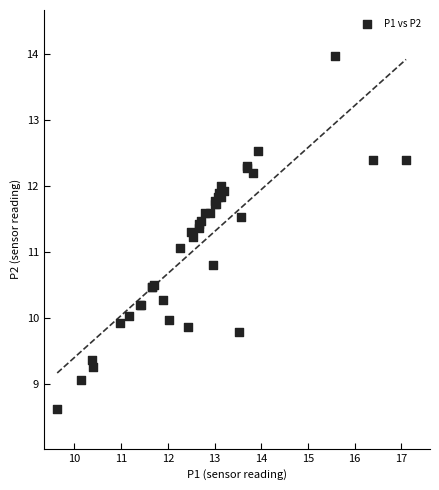

What Y value in the scatter plot is closest to 11?

11.1